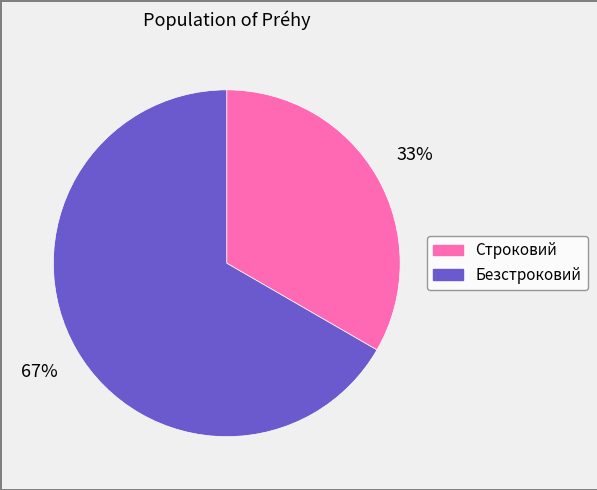

Rank the categories by value from lowest to highest.

Строковий, Безстроковий